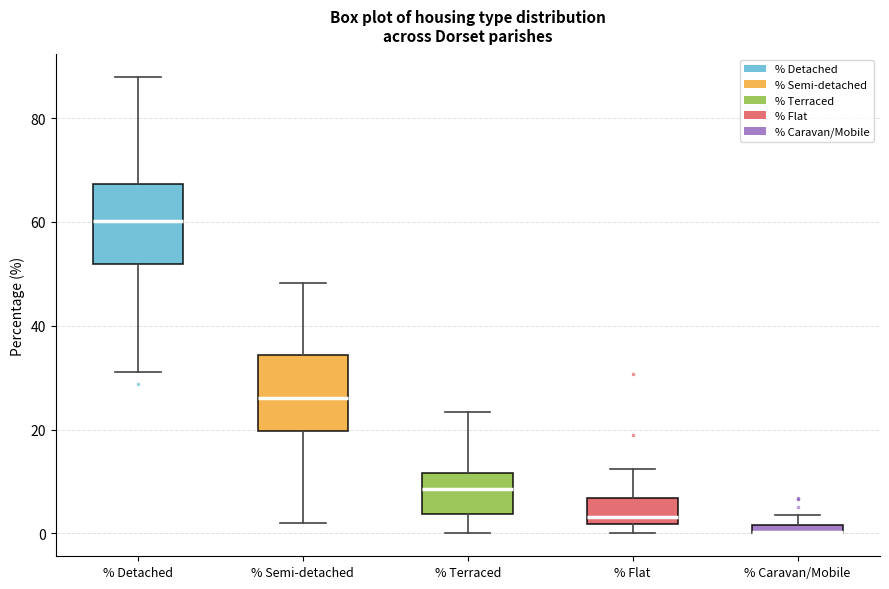

Where is the upper edge of the box for % Semi-detached on the y-axis? The values are not printed on the chart, so give them approximately, as read against the axis.

34